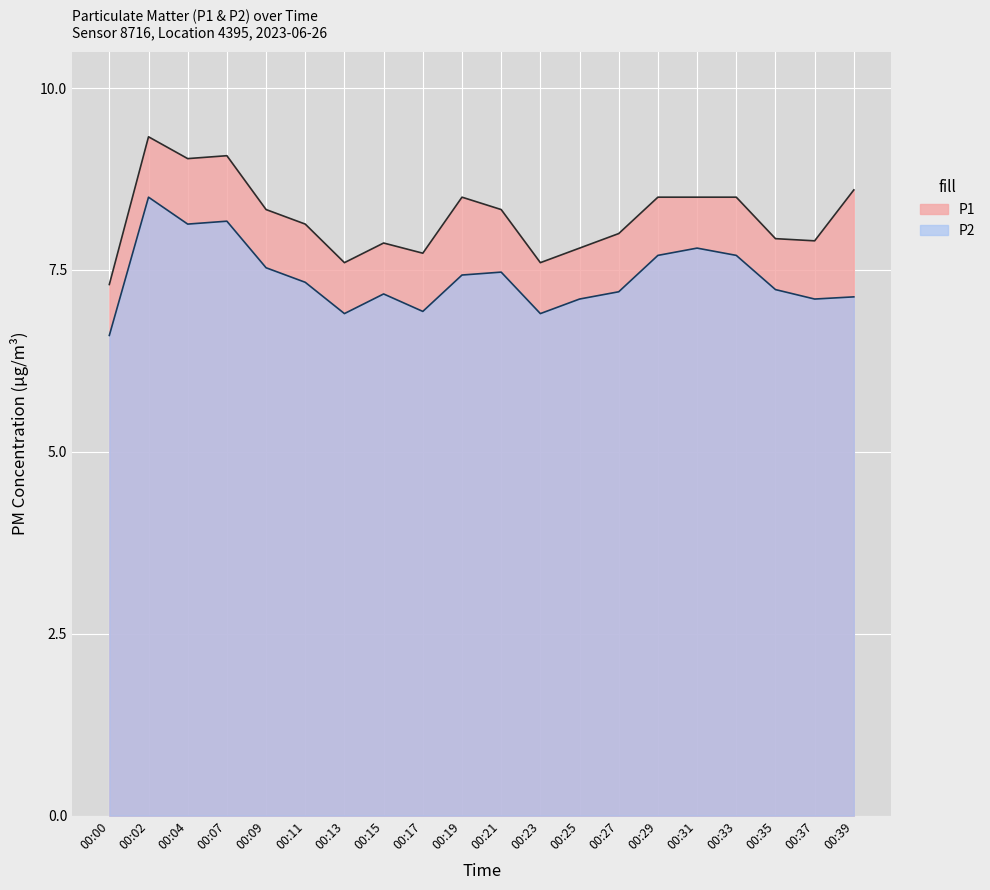

At 00:15, list the series in order from largest to smallest.

P1, P2